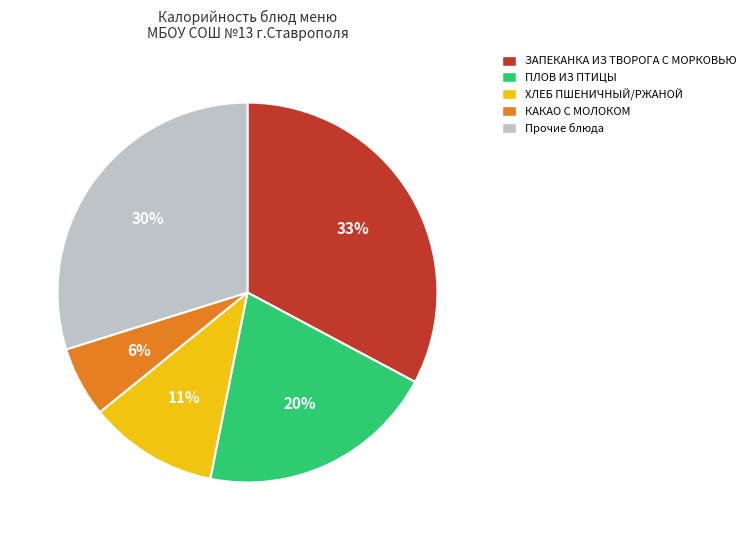

Is the sum of ХЛЕБ ПШЕНИЧНЫЙ/РЖАНОЙ and КАКАО С МОЛОКОМ greater than half?

No